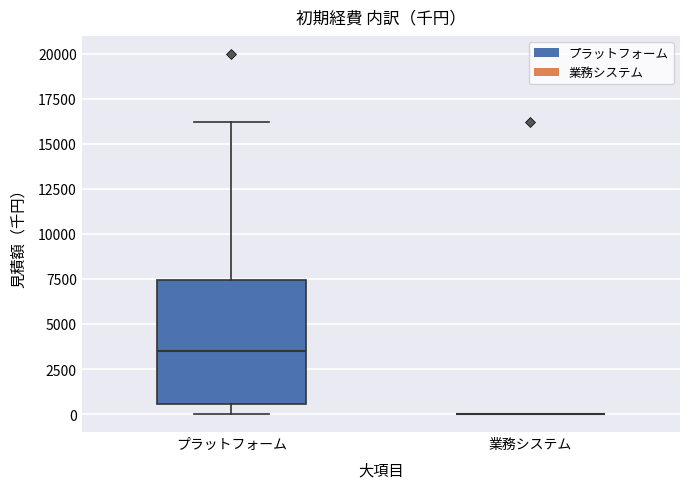

Reading left to right, transcribe this box plot: for each box, give where its median line is, the range the box spans, and where its two whiskers end, as read against the y-axis. The values are not printed on the chart, so give them approximately, as read against the axis.

プラットフォーム: median 3500, box 500 to 7500, whiskers 0 to 16000
業務システム: box collapsed to a line at 0, whiskers 0 to 0